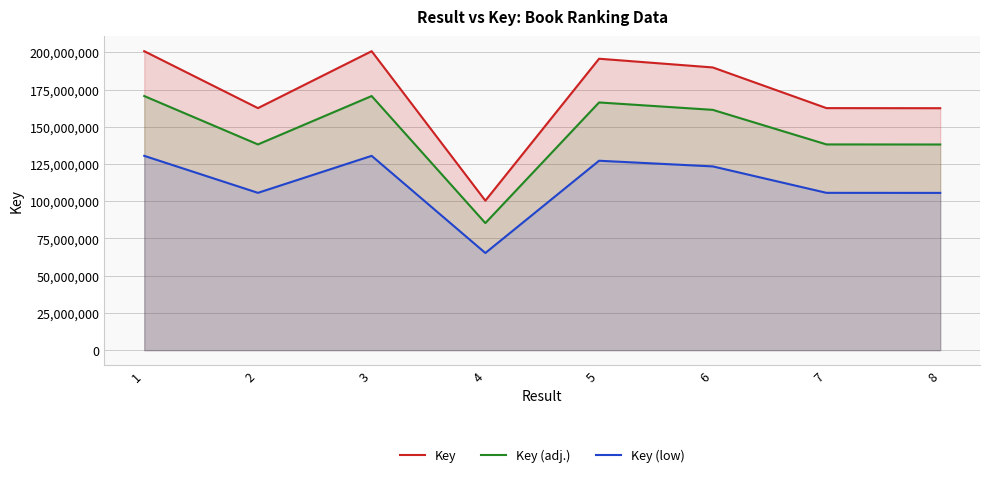

Where is the first local minimum for Key (low)?

2